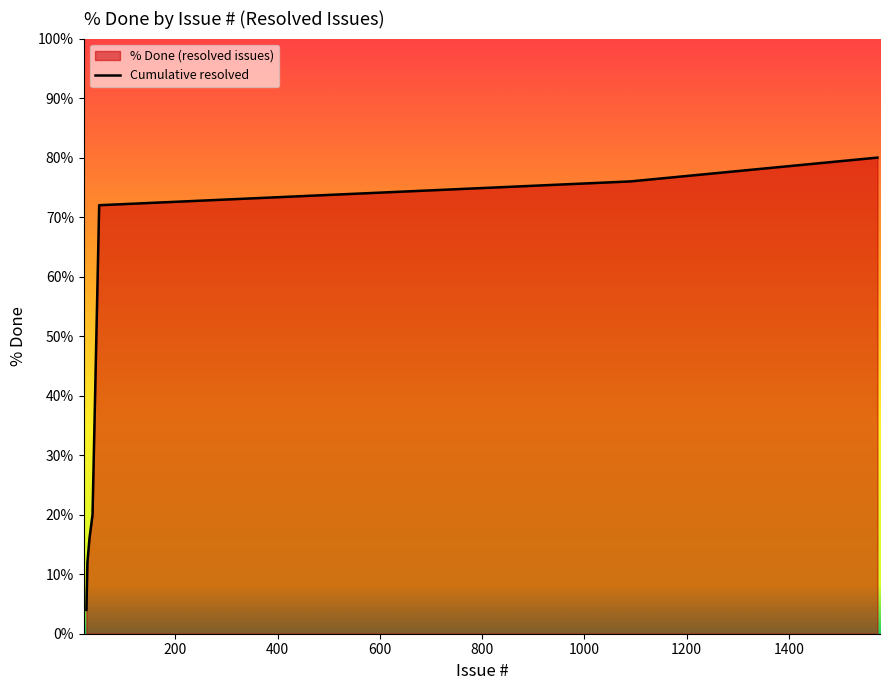

What is the minimum value shown in the chart?

4